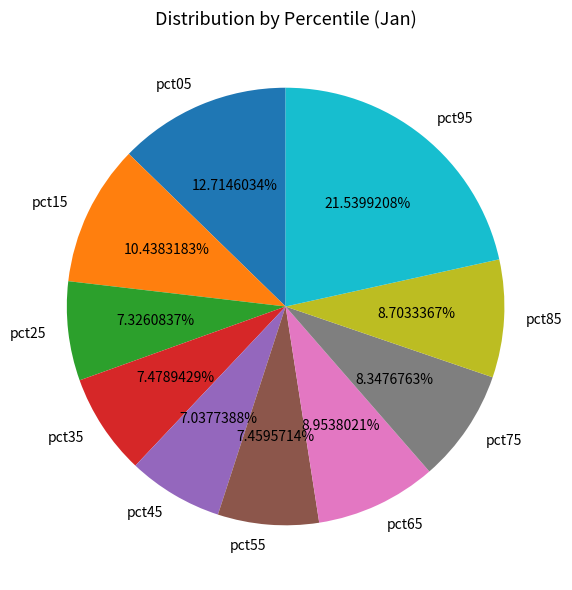

True or false: pct35 accounts for 7% of the total.

True